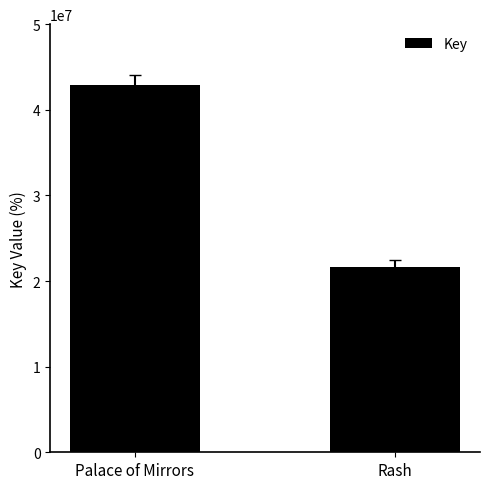

What is the change in value from Palace of Mirrors to Rash?

-21212589